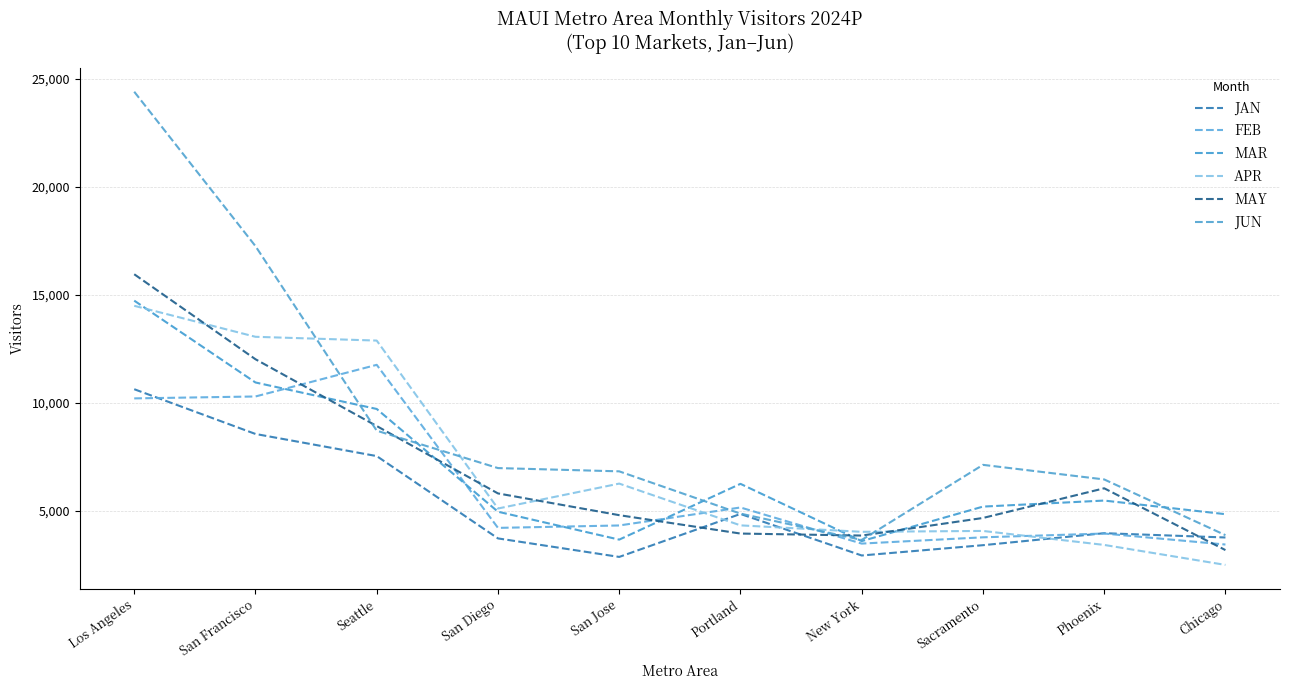

Where is FEB nearest to the value 7603?

Portland